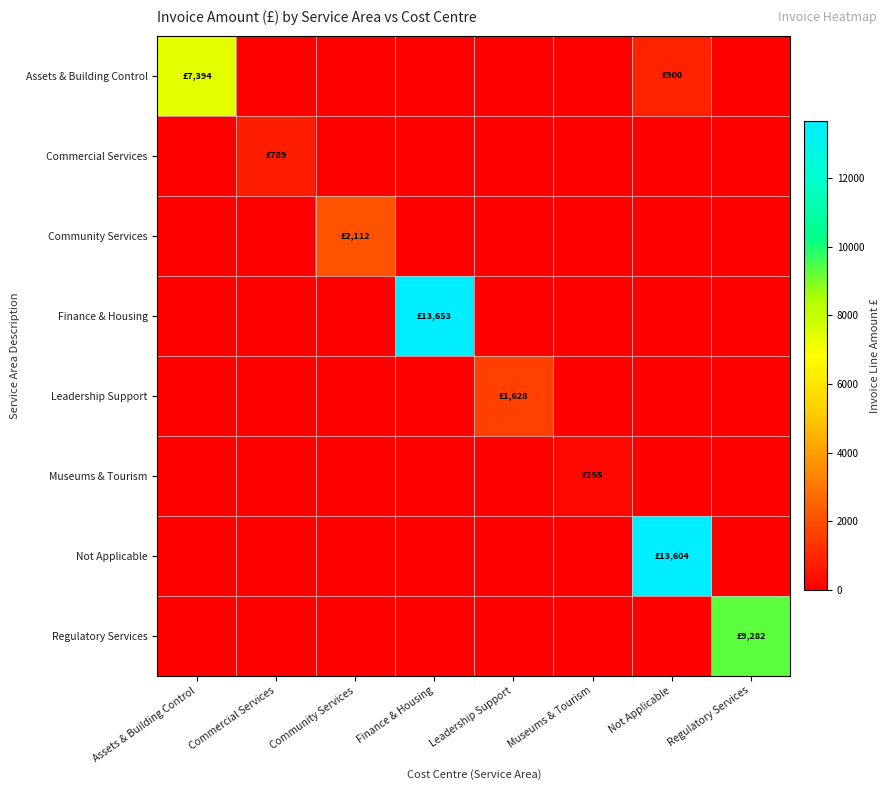

Reading left to right, list all the values displayed in this chart.

Assets & Building Control: Assets & Building Control=7393.9	Commercial Services=0.0	Community Services=0.0	Finance & Housing=0.0	Leadership Support=0.0	Museums & Tourism=0.0	Not Applicable=900.0	Regulatory Services=0.0
Commercial Services: Assets & Building Control=0.0	Commercial Services=788.6	Community Services=0.0	Finance & Housing=0.0	Leadership Support=0.0	Museums & Tourism=0.0	Not Applicable=0.0	Regulatory Services=0.0
Community Services: Assets & Building Control=0.0	Commercial Services=0.0	Community Services=2112.0	Finance & Housing=0.0	Leadership Support=0.0	Museums & Tourism=0.0	Not Applicable=0.0	Regulatory Services=0.0
Finance & Housing: Assets & Building Control=0.0	Commercial Services=0.0	Community Services=0.0	Finance & Housing=13653.3	Leadership Support=0.0	Museums & Tourism=0.0	Not Applicable=0.0	Regulatory Services=0.0
Leadership Support: Assets & Building Control=0.0	Commercial Services=0.0	Community Services=0.0	Finance & Housing=0.0	Leadership Support=1628.0	Museums & Tourism=0.0	Not Applicable=0.0	Regulatory Services=0.0
Museums & Tourism: Assets & Building Control=0.0	Commercial Services=0.0	Community Services=0.0	Finance & Housing=0.0	Leadership Support=0.0	Museums & Tourism=254.8	Not Applicable=0.0	Regulatory Services=0.0
Not Applicable: Assets & Building Control=0.0	Commercial Services=0.0	Community Services=0.0	Finance & Housing=0.0	Leadership Support=0.0	Museums & Tourism=0.0	Not Applicable=13604.2	Regulatory Services=0.0
Regulatory Services: Assets & Building Control=0.0	Commercial Services=0.0	Community Services=0.0	Finance & Housing=0.0	Leadership Support=0.0	Museums & Tourism=0.0	Not Applicable=0.0	Regulatory Services=9281.9